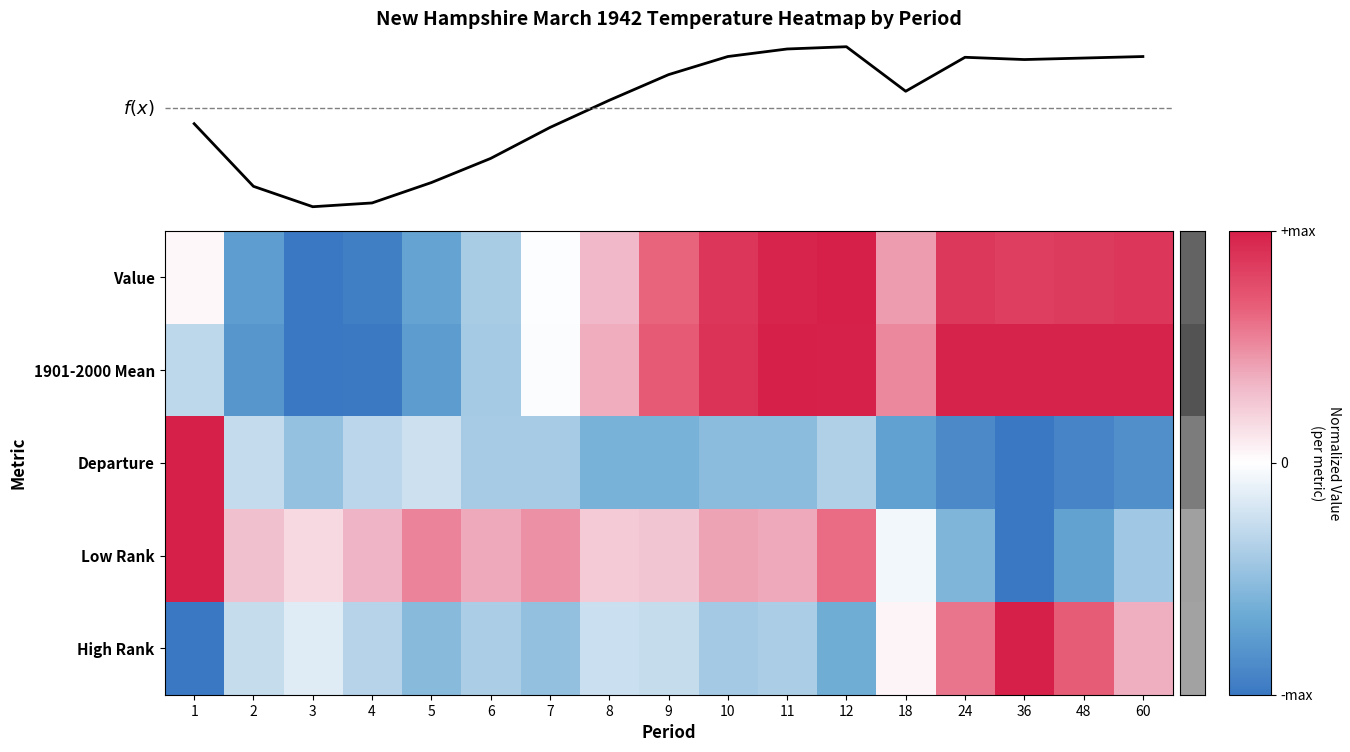

At 1, list the series in order from largest to smallest.

Departure, Low Rank, Value, 1901-2000 Mean, High Rank